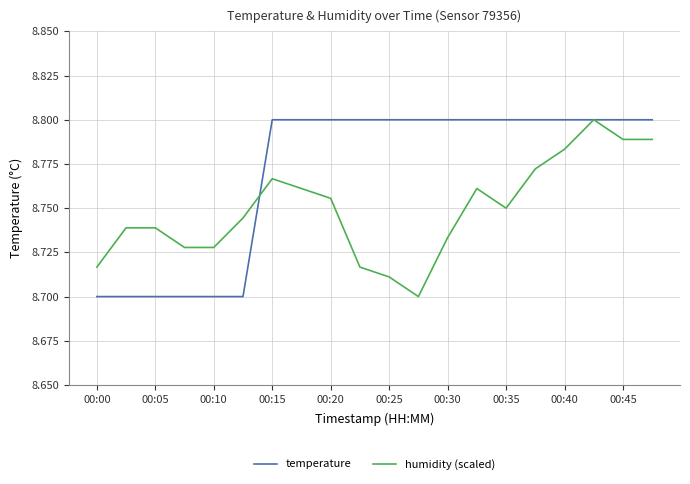

Which series has the largest total across all categories?

temperature